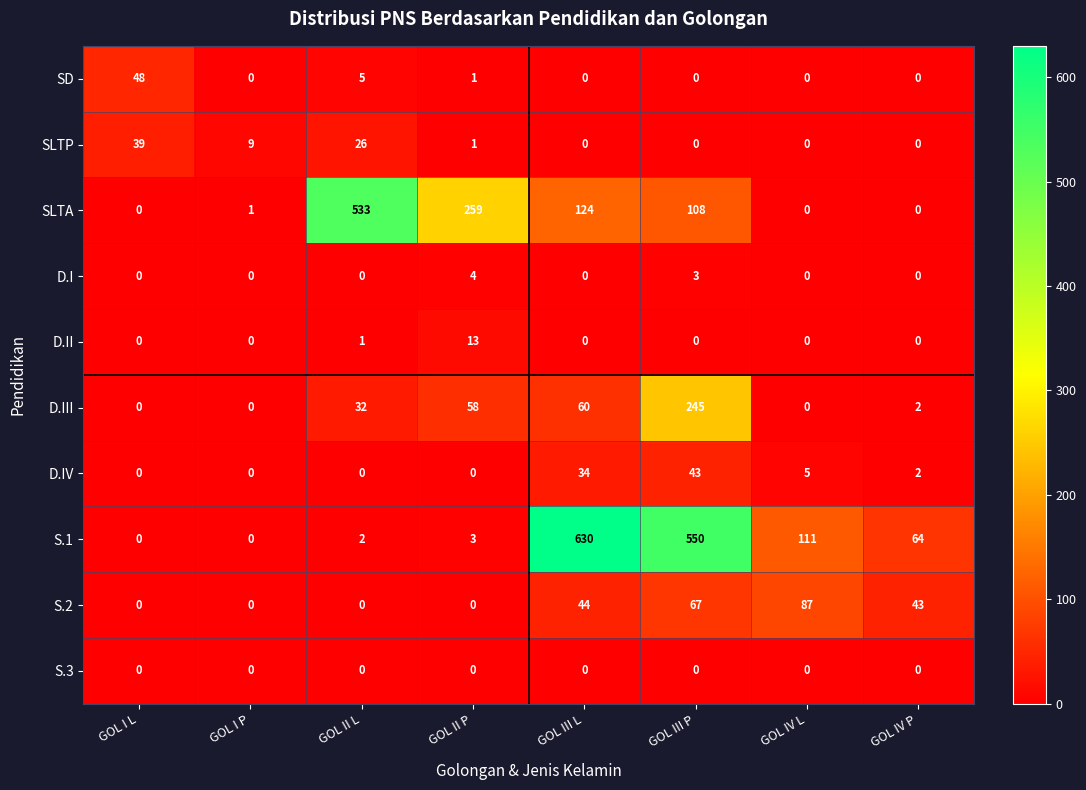

What is the difference between the highest and lowest values at GOL III L?

630